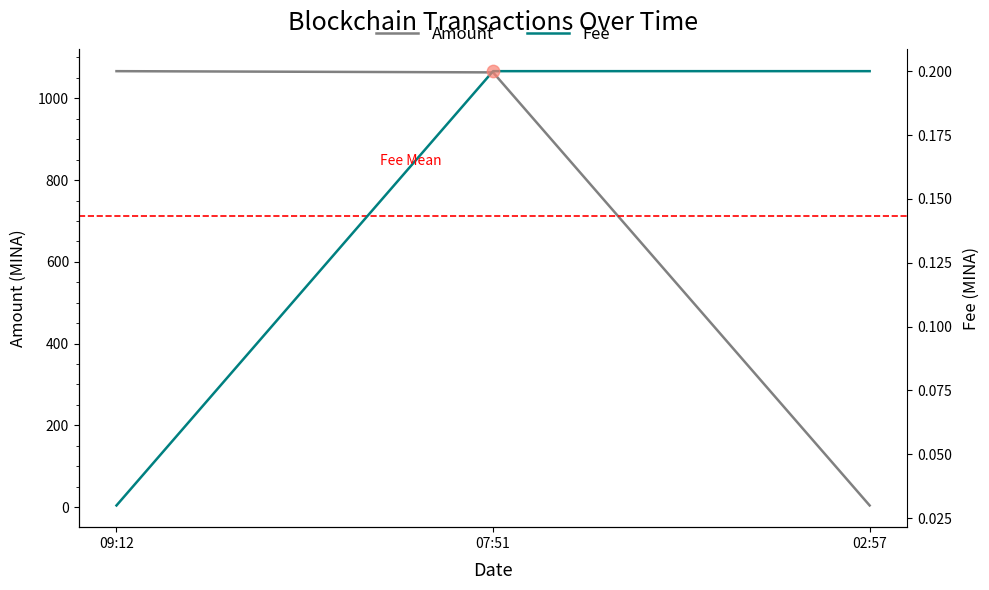

Is the value of Amount at 07:51 greater than the value of Fee at 09:12?

Yes